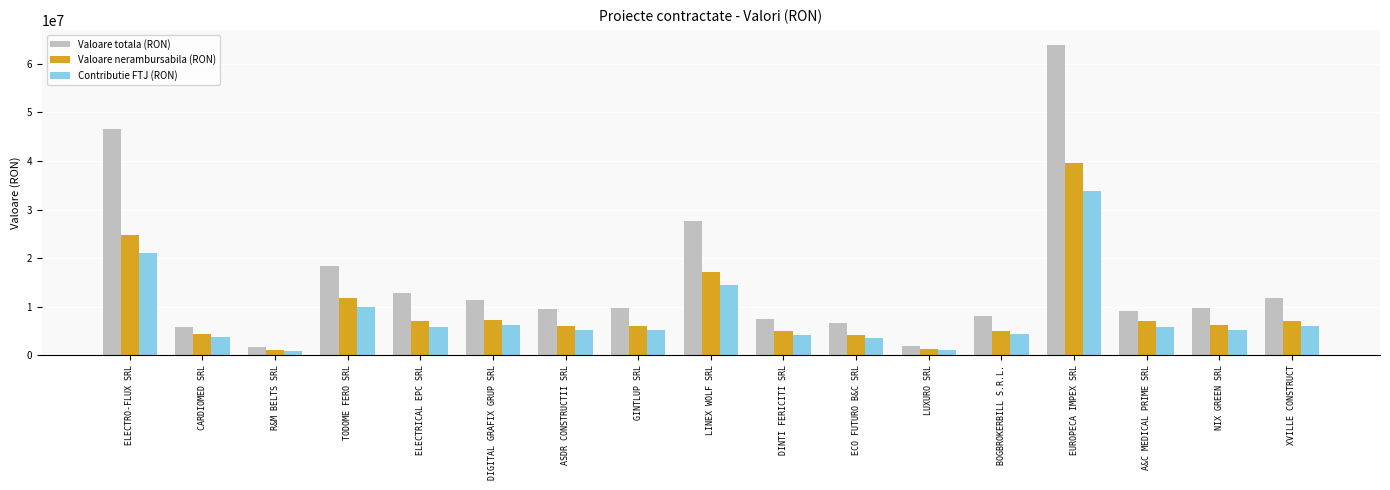

What is the total value across all series at TODOME FERO SRL?

40219794.4